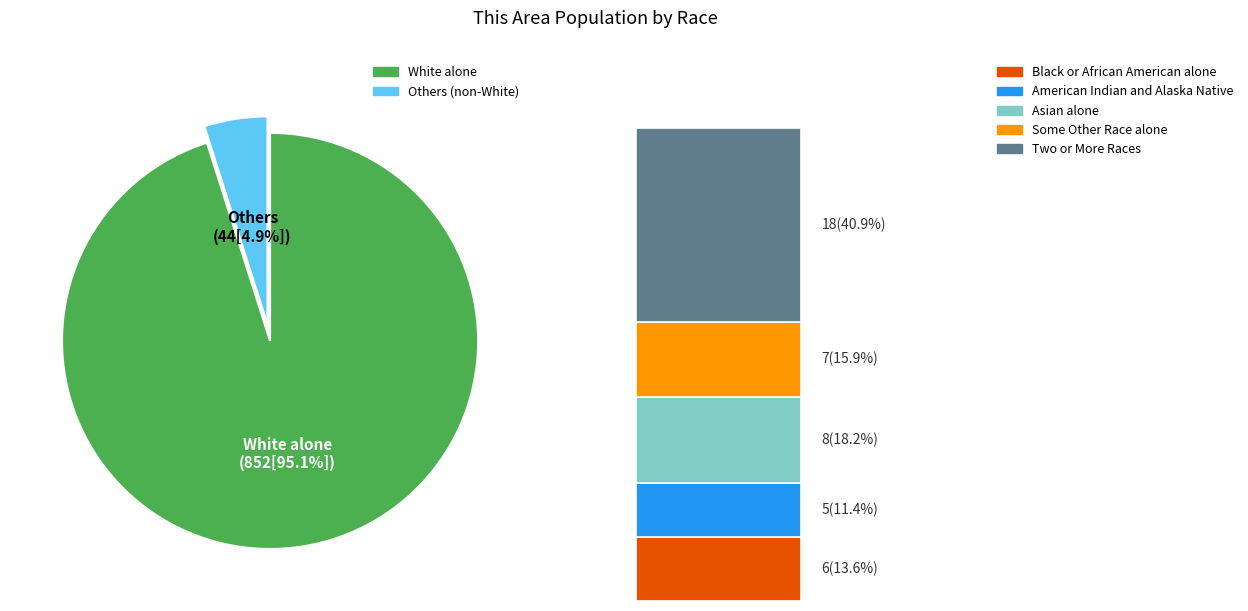

What percentage is NOT represented by Black or African American alone?

99.3%